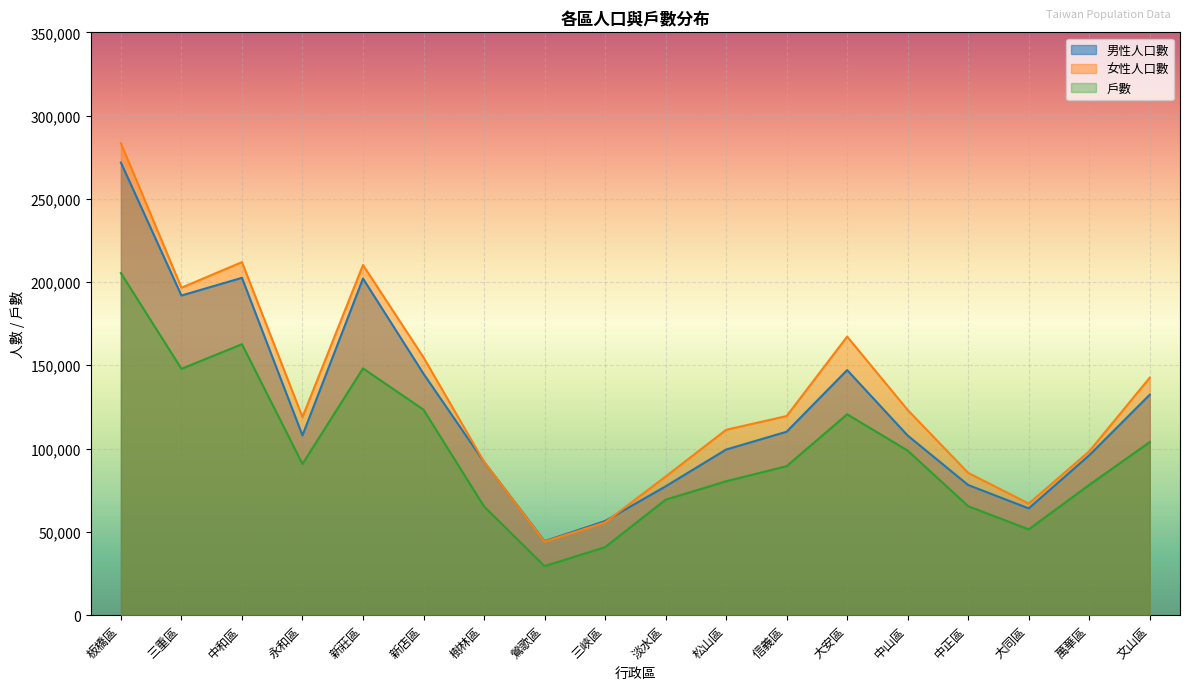

List the labels in order of 戶數 value, smallest first.

鶯歌區, 三峽區, 大同區, 樹林區, 中正區, 淡水區, 萬華區, 松山區, 信義區, 永和區, 中山區, 文山區, 大安區, 新店區, 三重區, 新莊區, 中和區, 板橋區